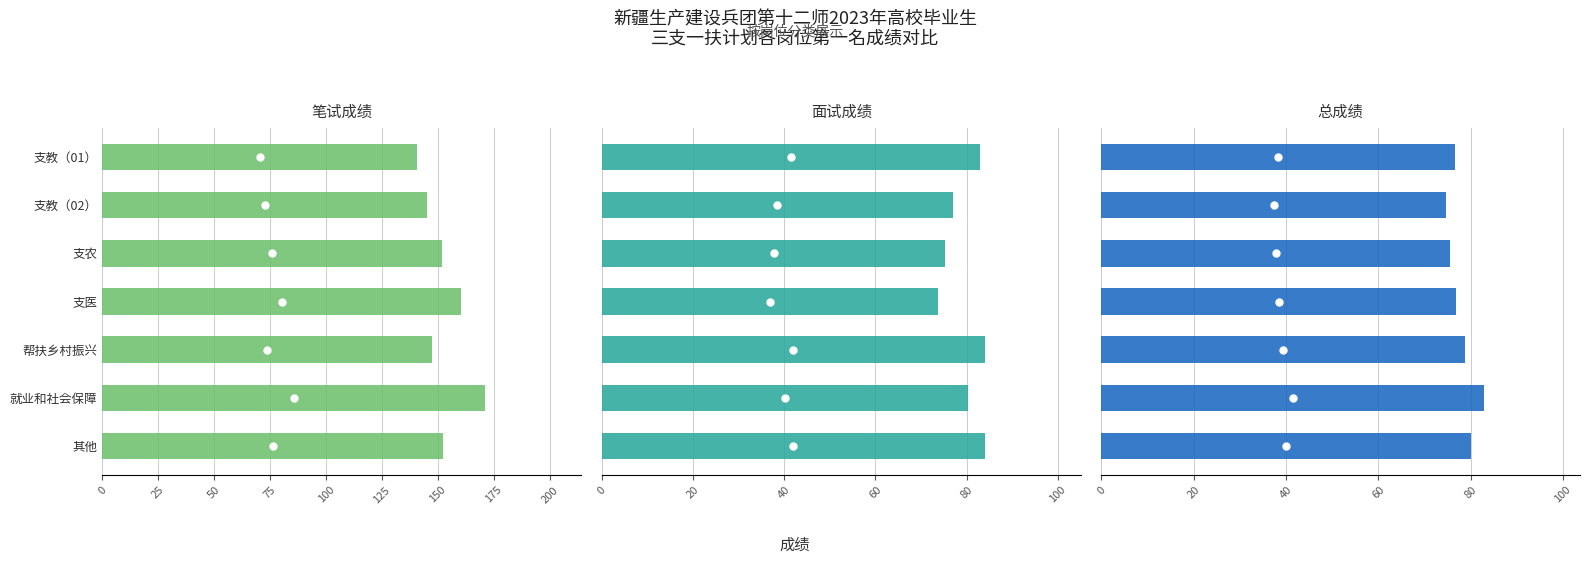

What are all the series names shown in the legend?

笔试成绩, 面试成绩, 总成绩